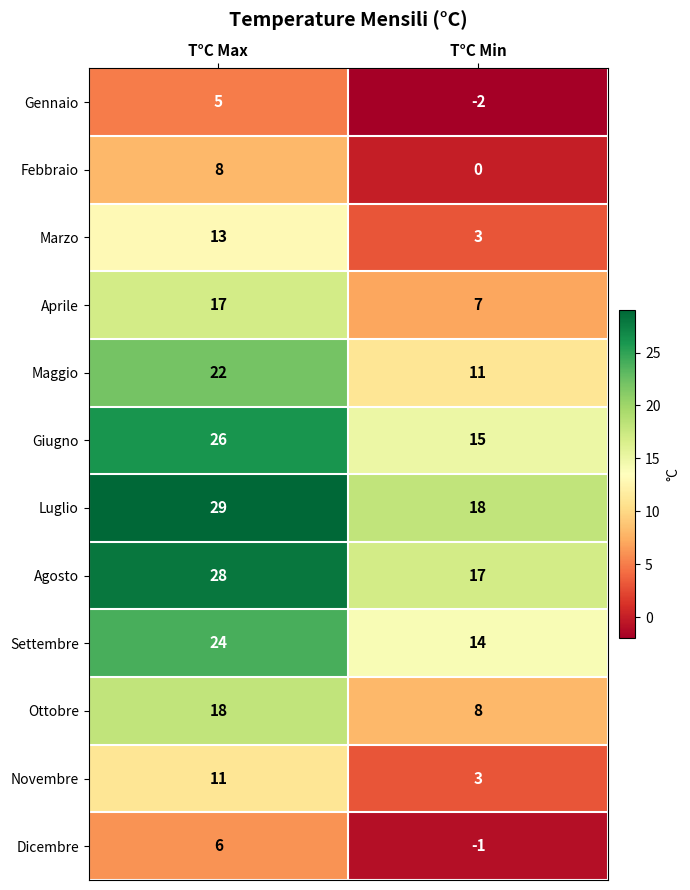

The value of Luglio at T°C Min is 24. True or false?

False